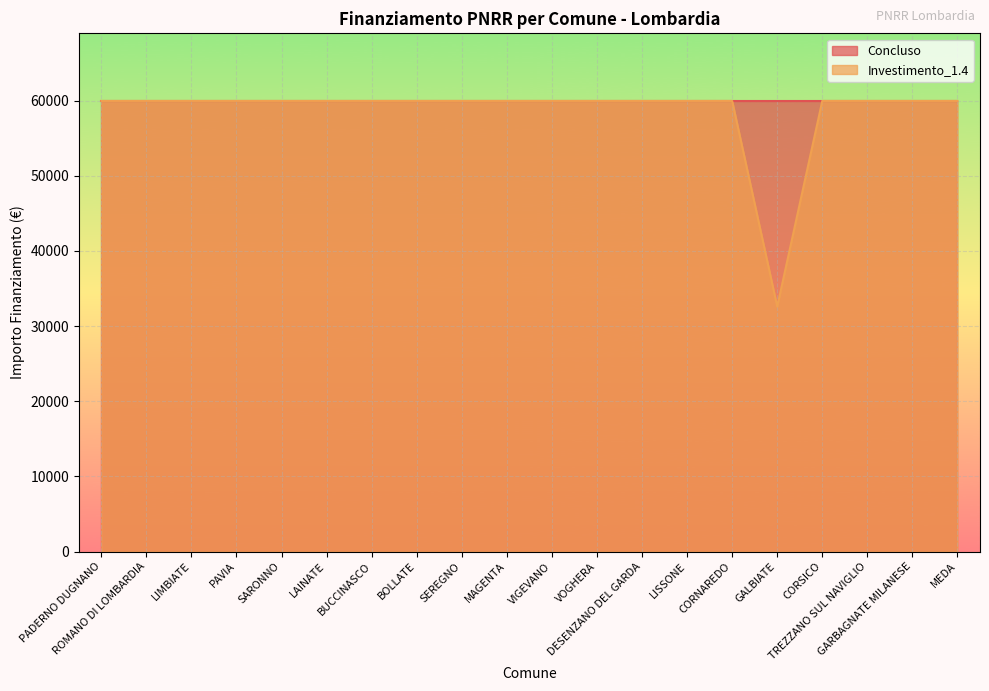

Between BUCCINASCO and PADERNO DUGNANO, which is larger?

BUCCINASCO